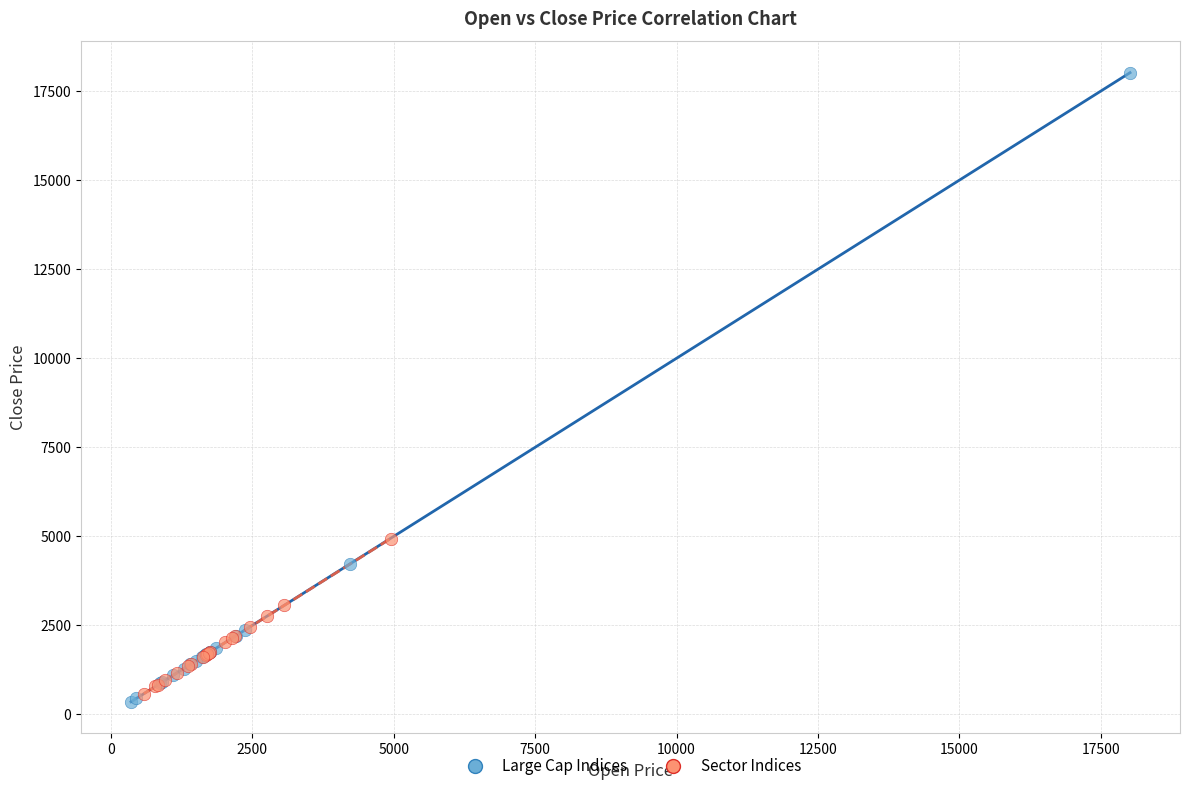

Which series reaches the minimum Y coordinate?

Large Cap Indices